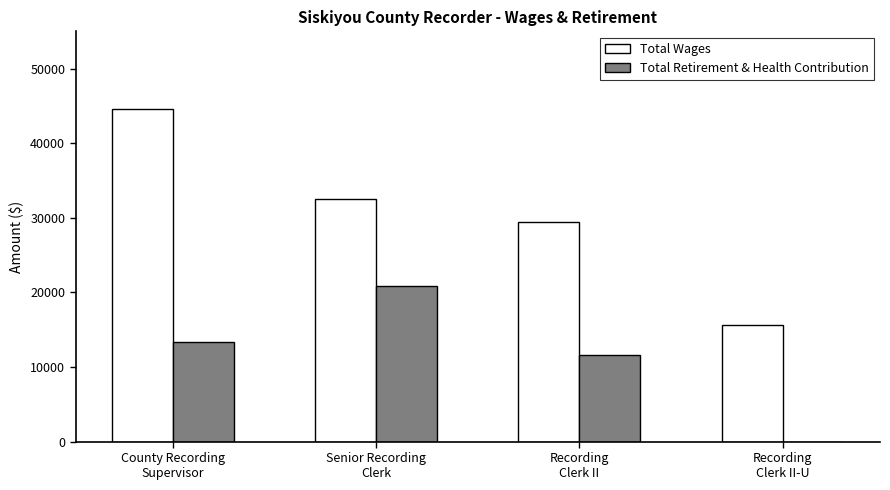

Are the bars grouped side by side (vs. stacked)?

Yes